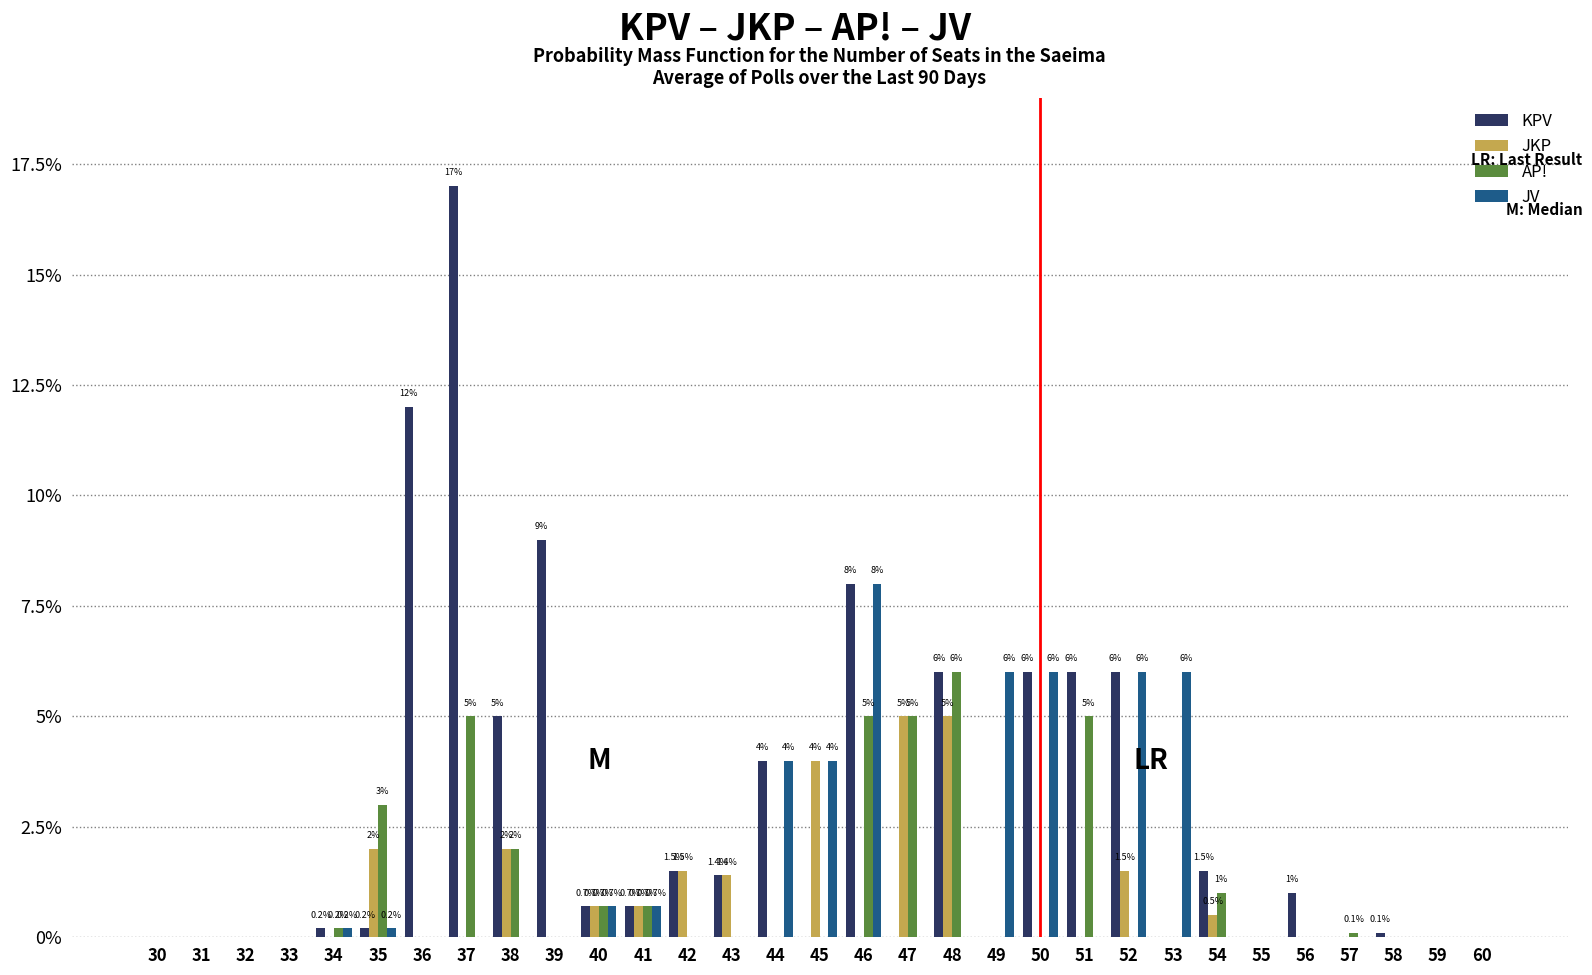

The AP! series shows 3.0 at 35. True or false?

True